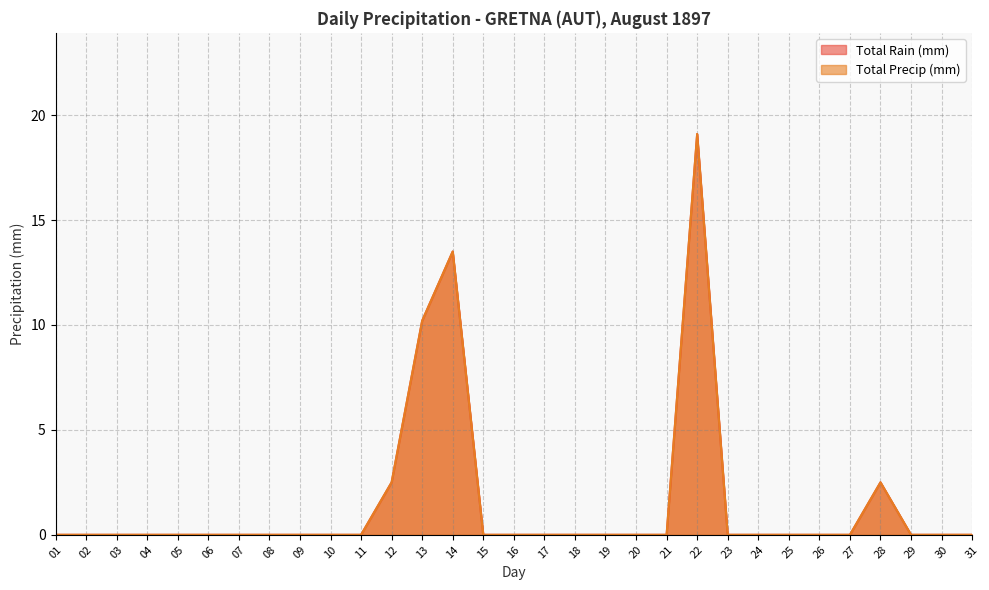

How many interior local peaks does the Total Rain (mm) series have?

3